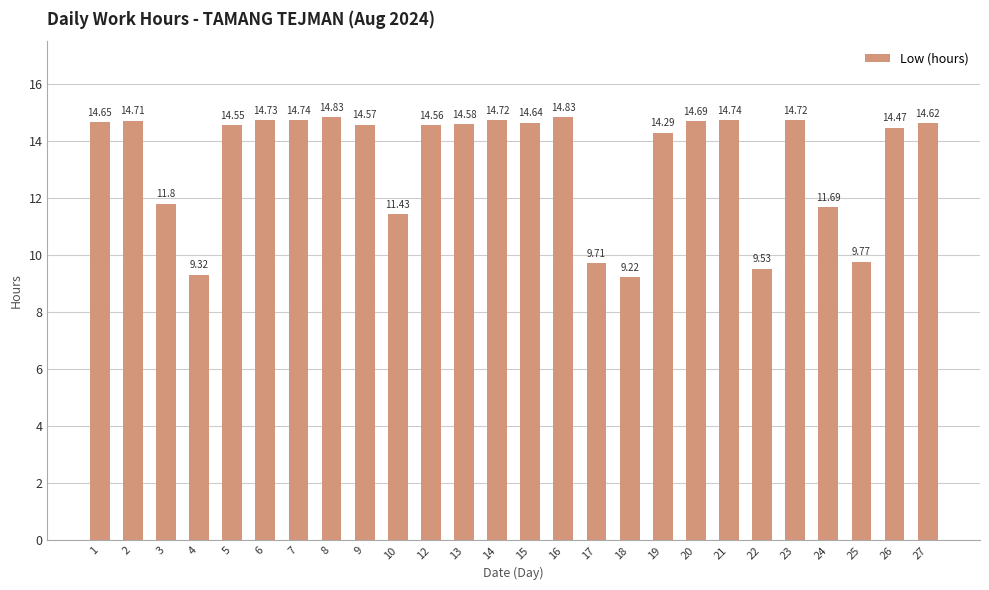

At which label does the data first exceed 14?

1